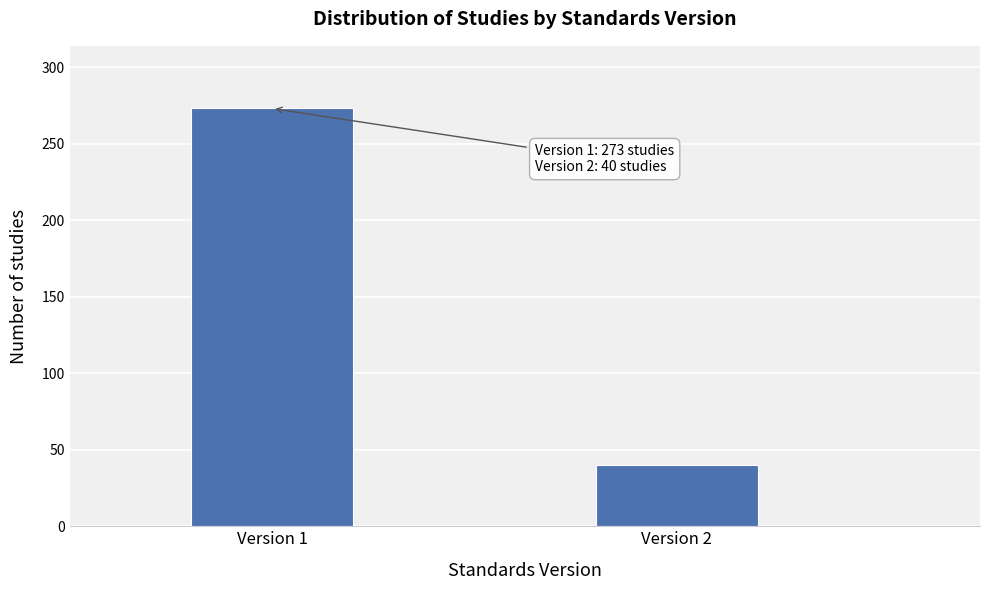

Reading left to right, what are all the values shown in this chart?

Version 1=273	Version 2=40